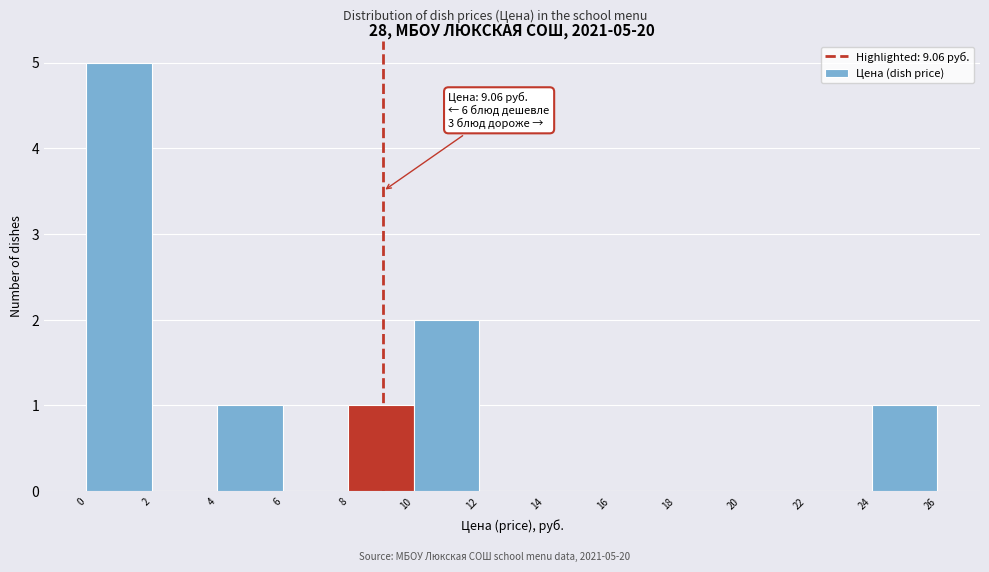

Over which range of the x-axis is the bar tallest?

0 to 2